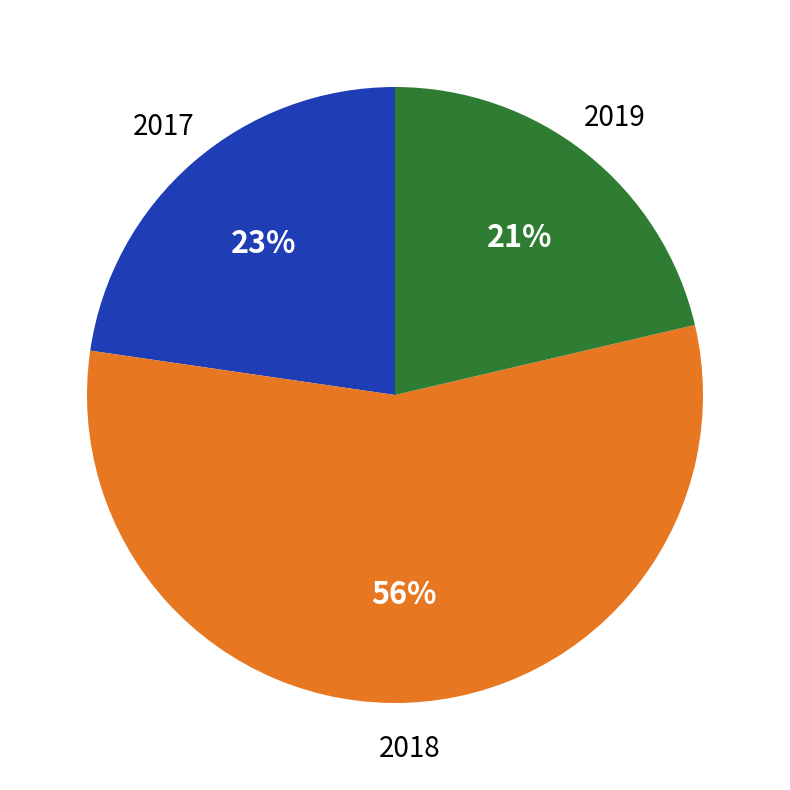

Is there a majority slice in this chart?

Yes